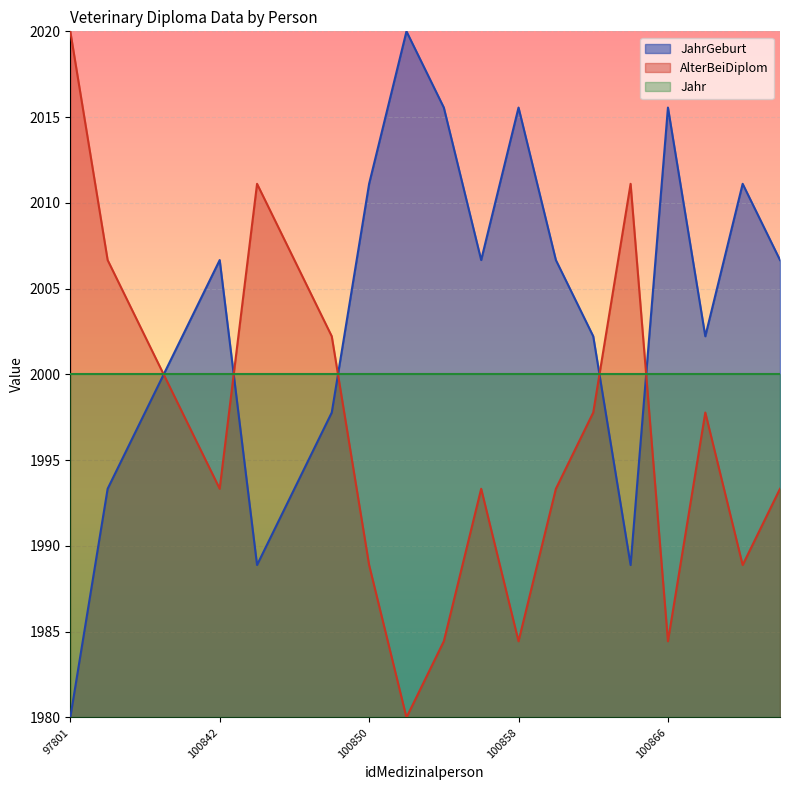

What is the spread (max minus min) of values at 100840?

4.4